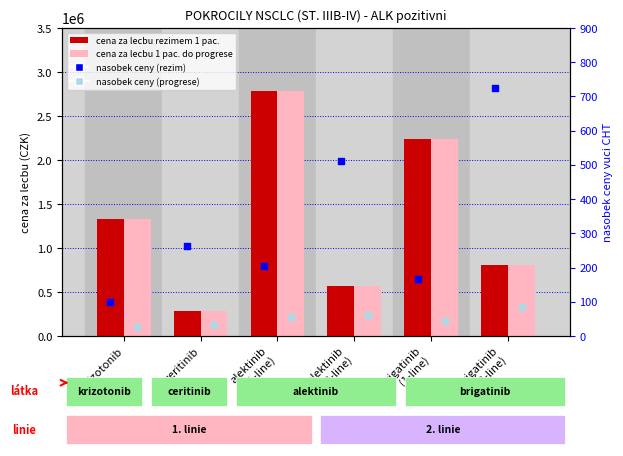

Which series has the largest total across all categories?

cena za lecbu rezimem 1 pac.